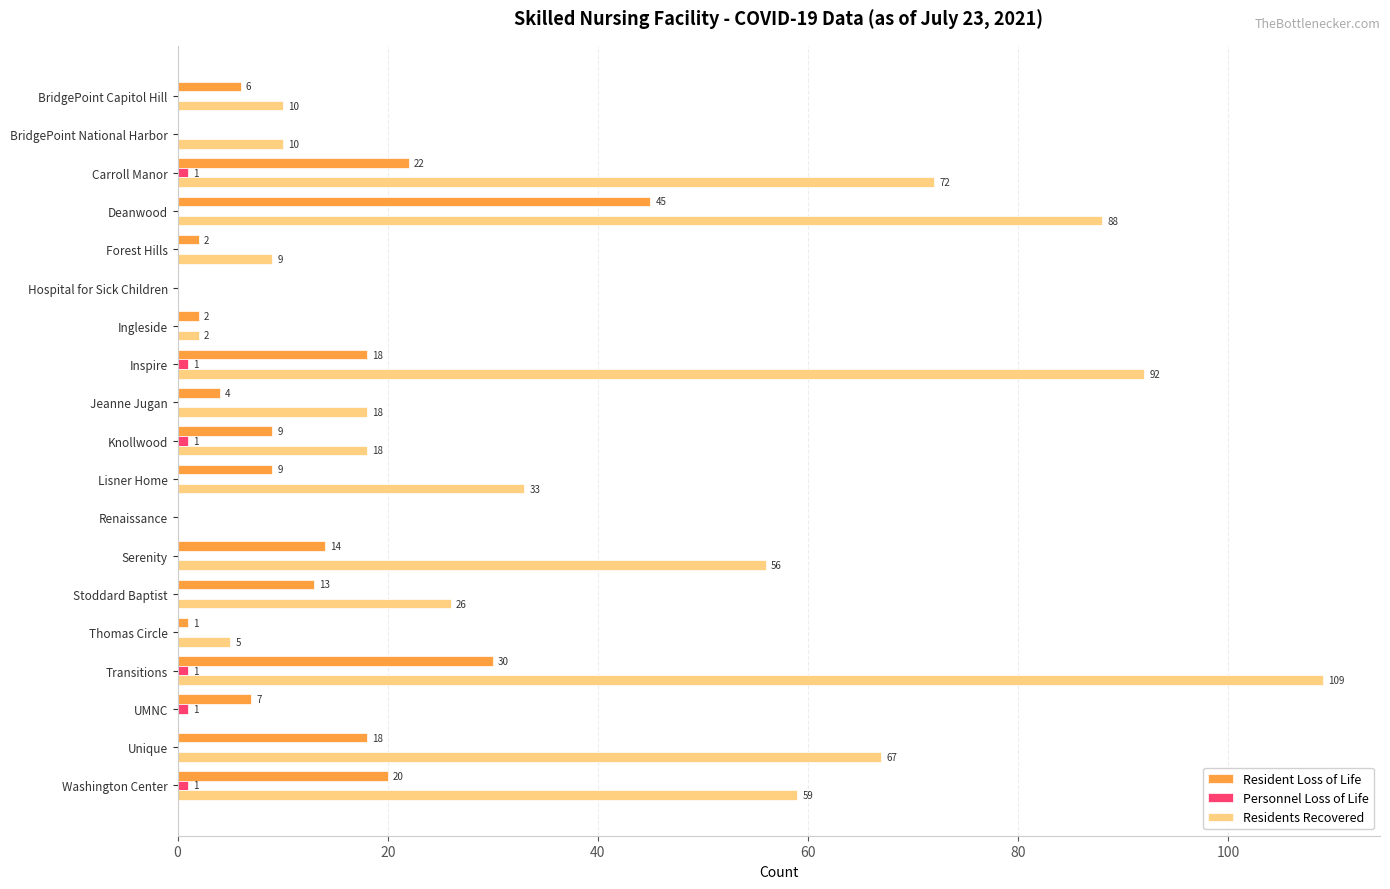

The value of Residents Recovered at Serenity is 56. True or false?

True